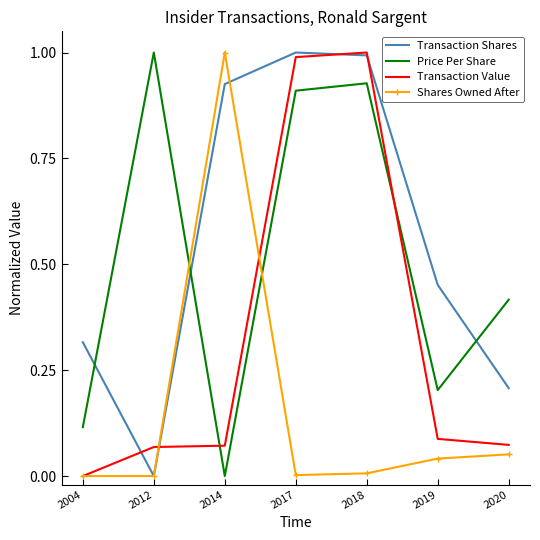

The value of Transaction Value at 2014 is 0.0. True or false?

False